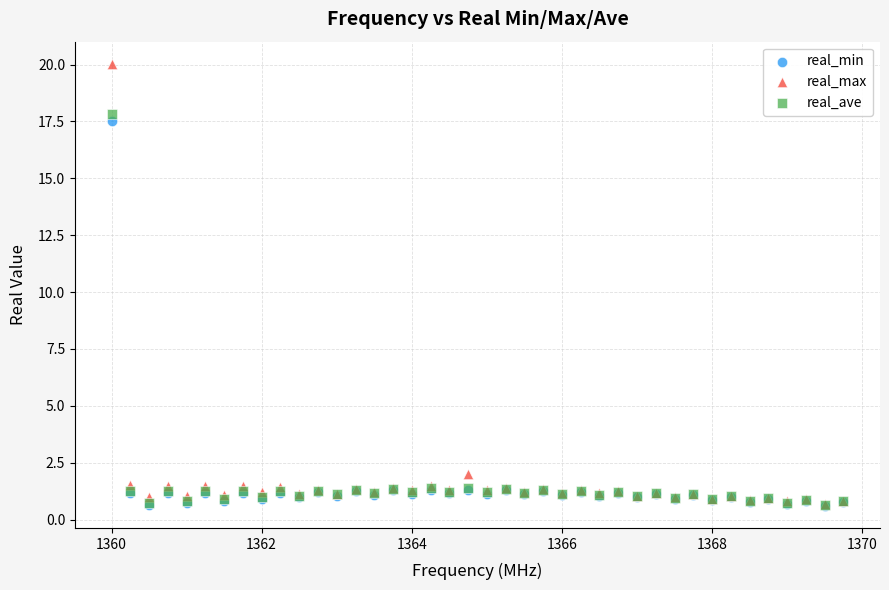

Which series has the widest spread of Y values?

real_max